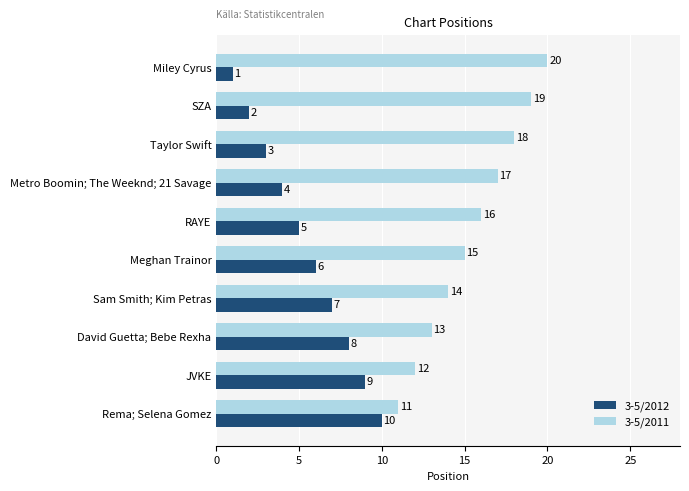

The value of 3-5/2011 at Meghan Trainor is 15. True or false?

True